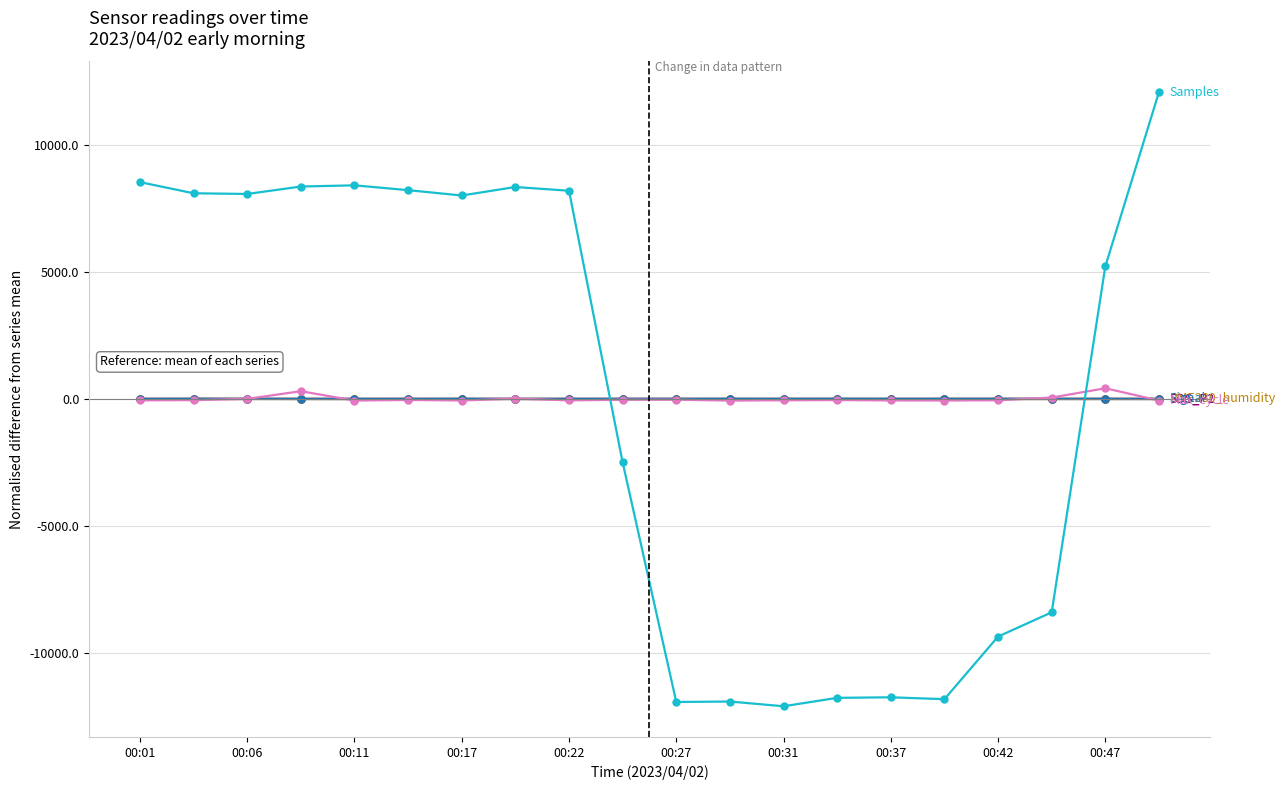

What is the maximum value shown in the chart?

12081.1